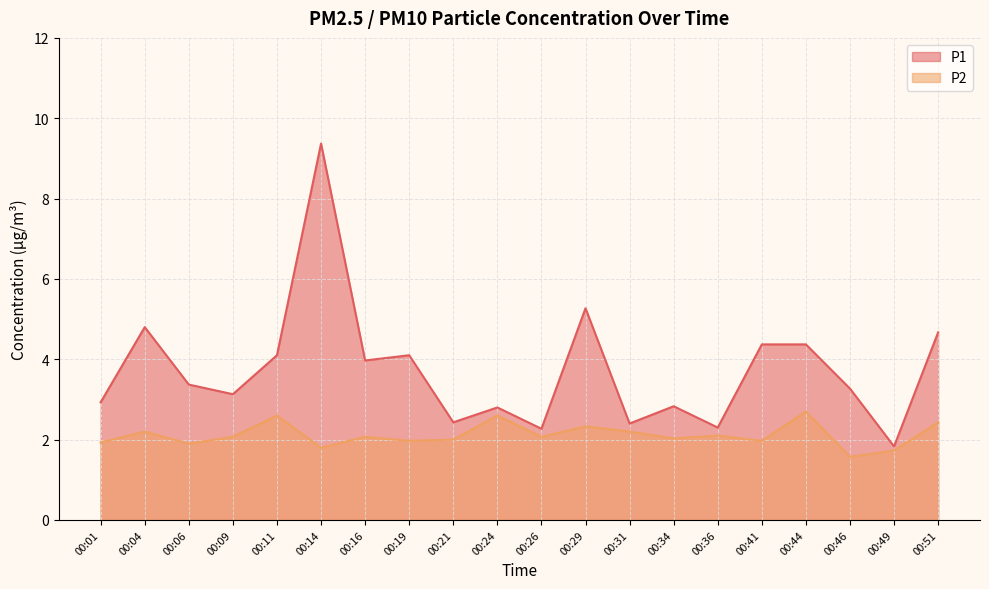

What is the lowest value of the P2 series?

1.6